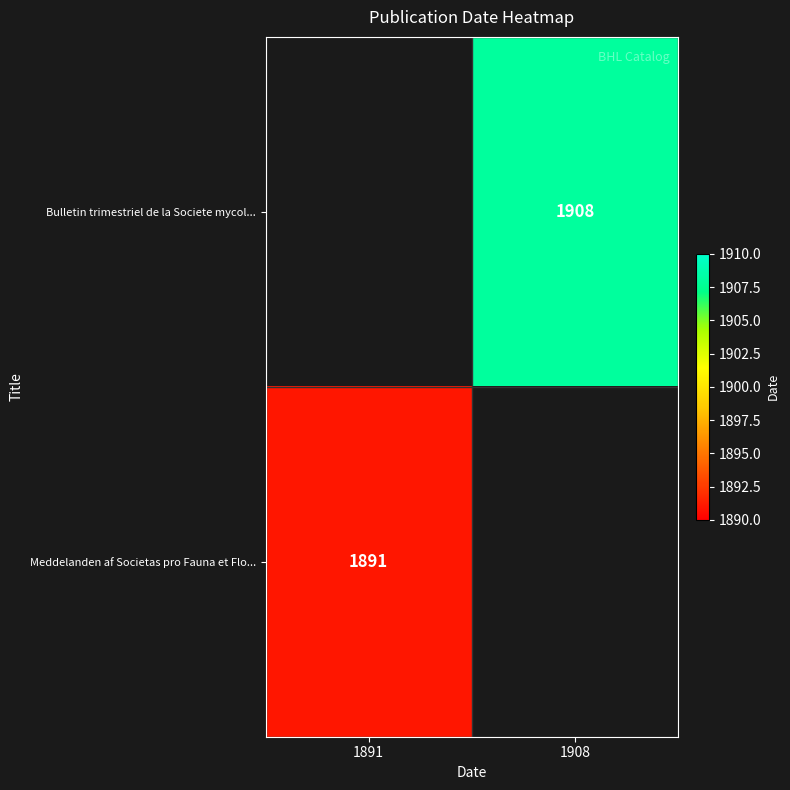

Is the value of Meddelanden af Societas pro Fauna et Flo... at 1891 greater than the value of Bulletin trimestriel de la Societe mycol... at 1908?

No